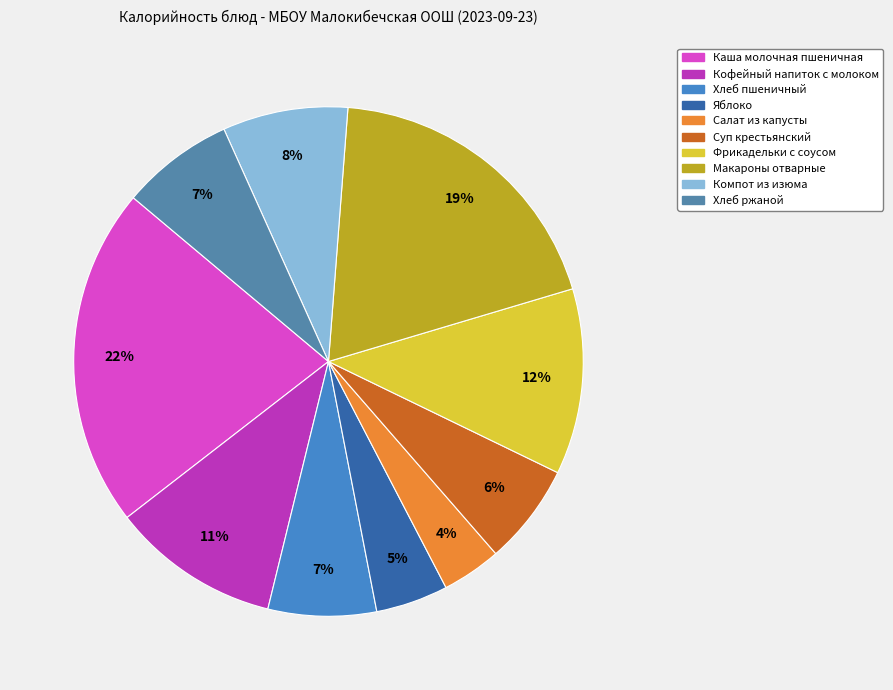

What is the largest slice in the pie chart?

Каша молочная пшеничная